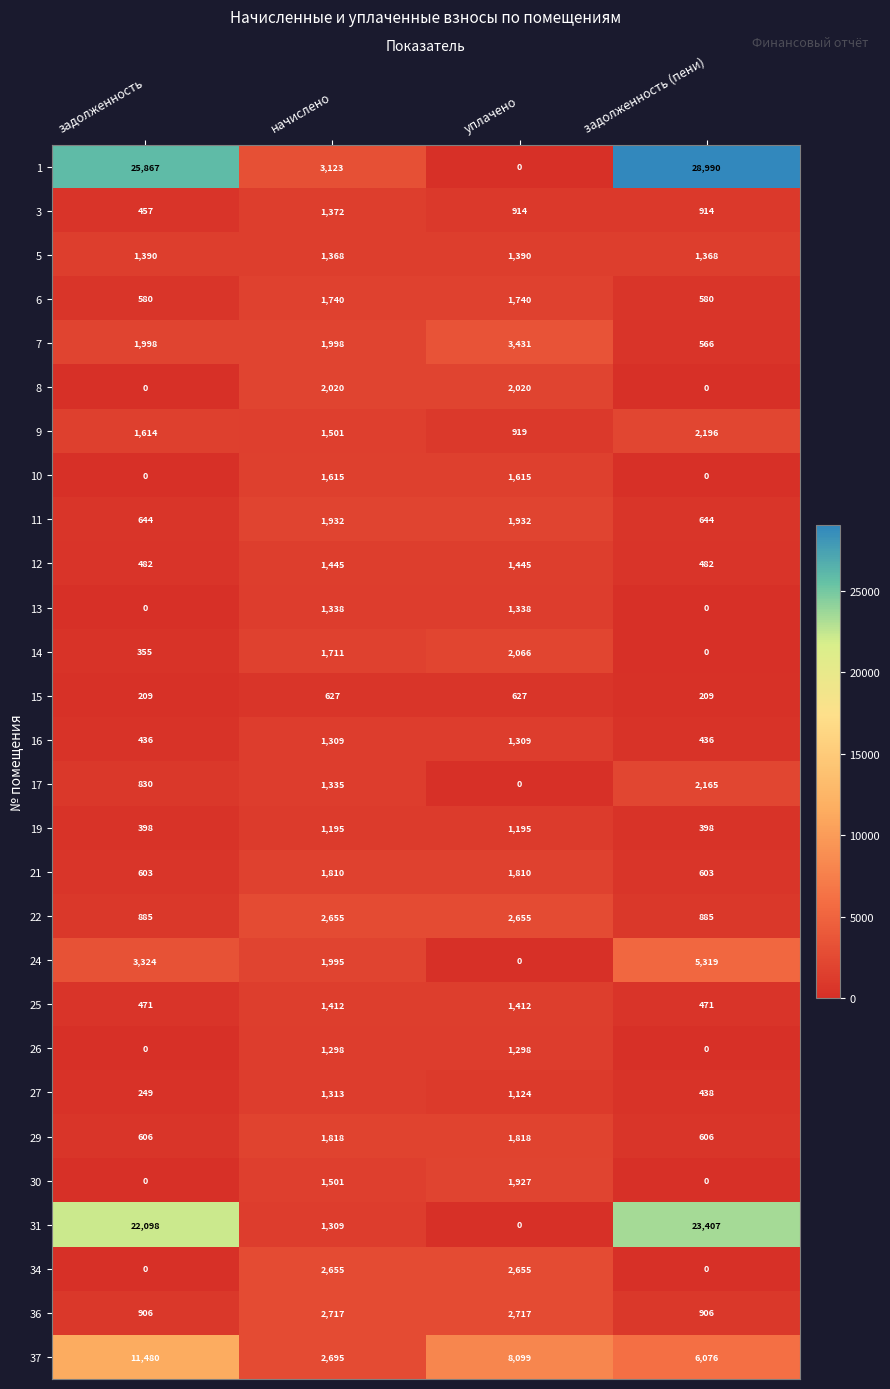

At how many categories does at least one series exceed 10620?

2